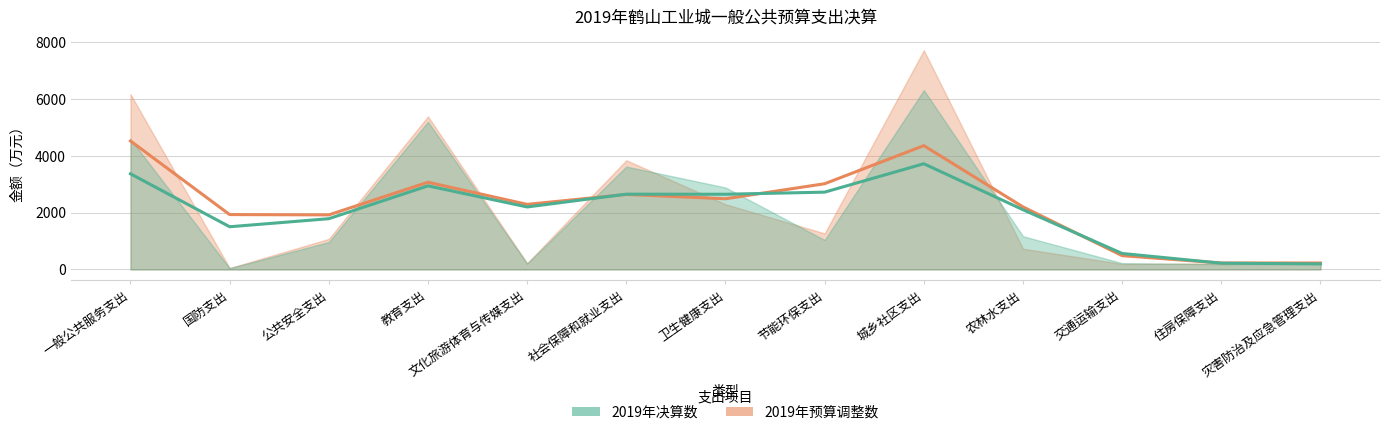

What is the average value of the 2019年决算数 series?

2047